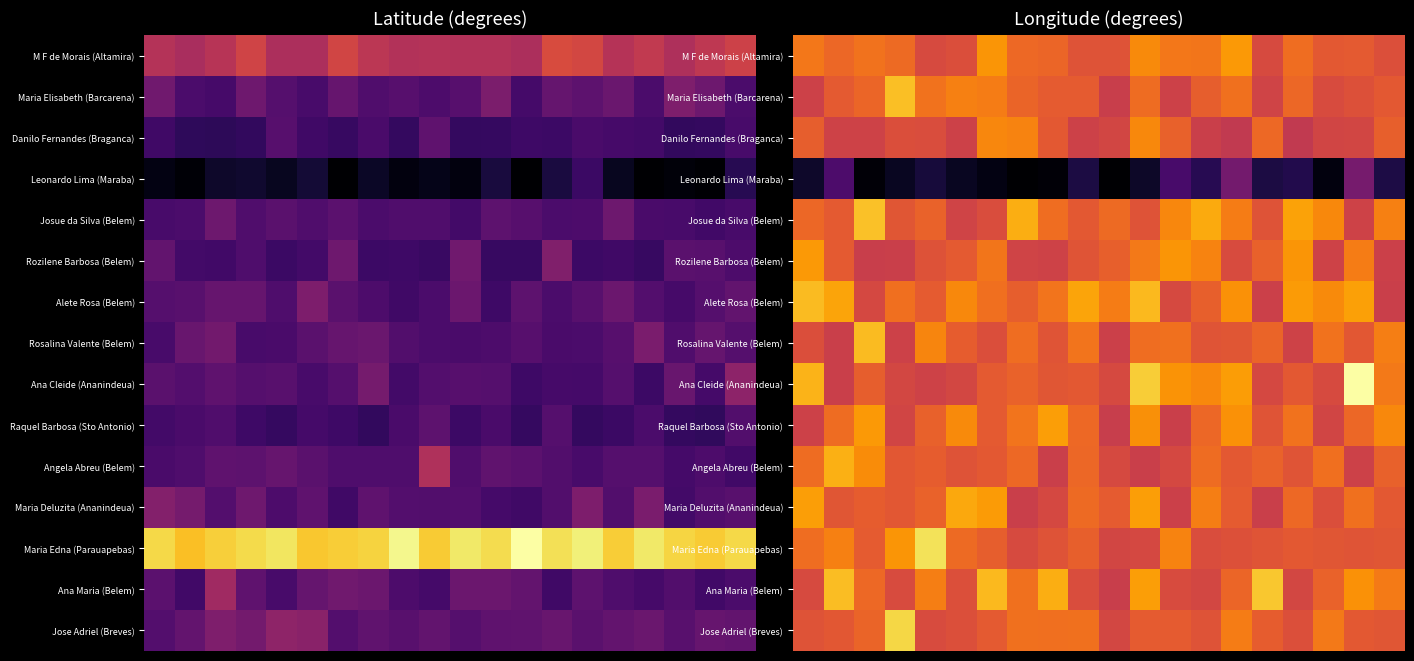

What is the difference between the maximum and second lowest values in the Rozilene Barbosa (Belem) series?

21.2